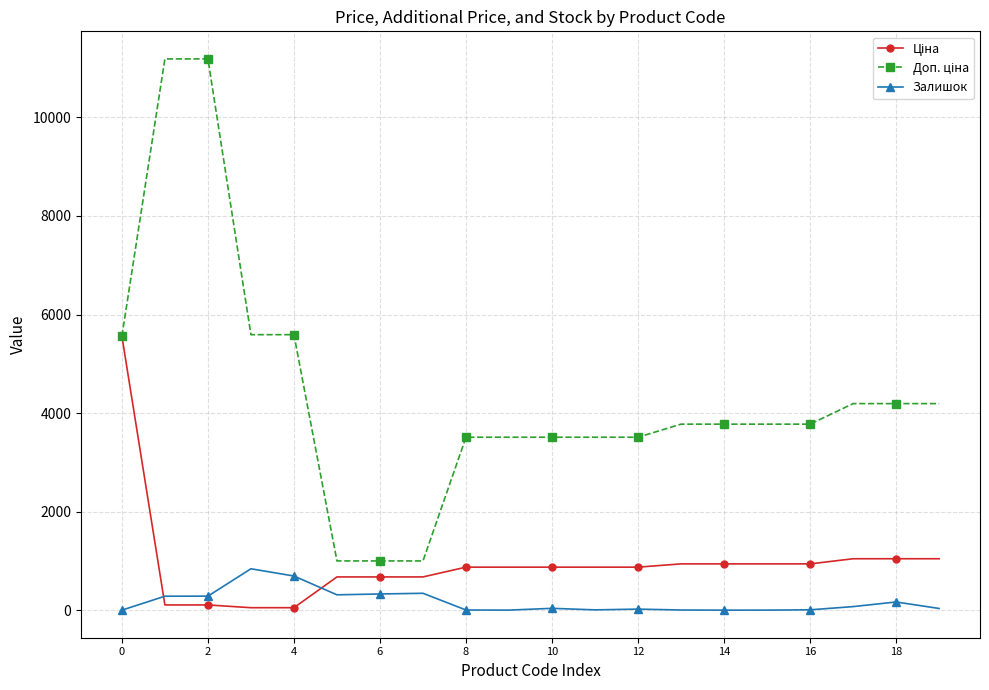

What is the greatest value displayed?

11182.0